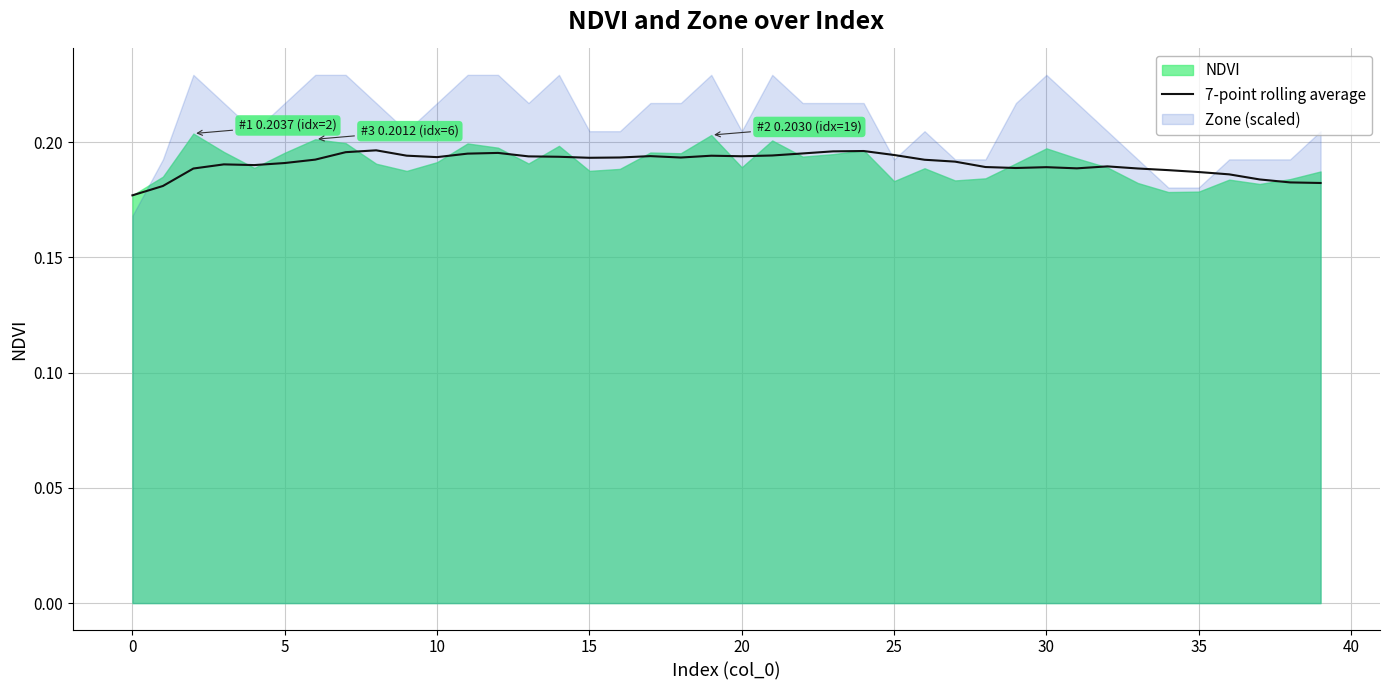

The chart shows a value of 0.3 at 5. True or false?

False